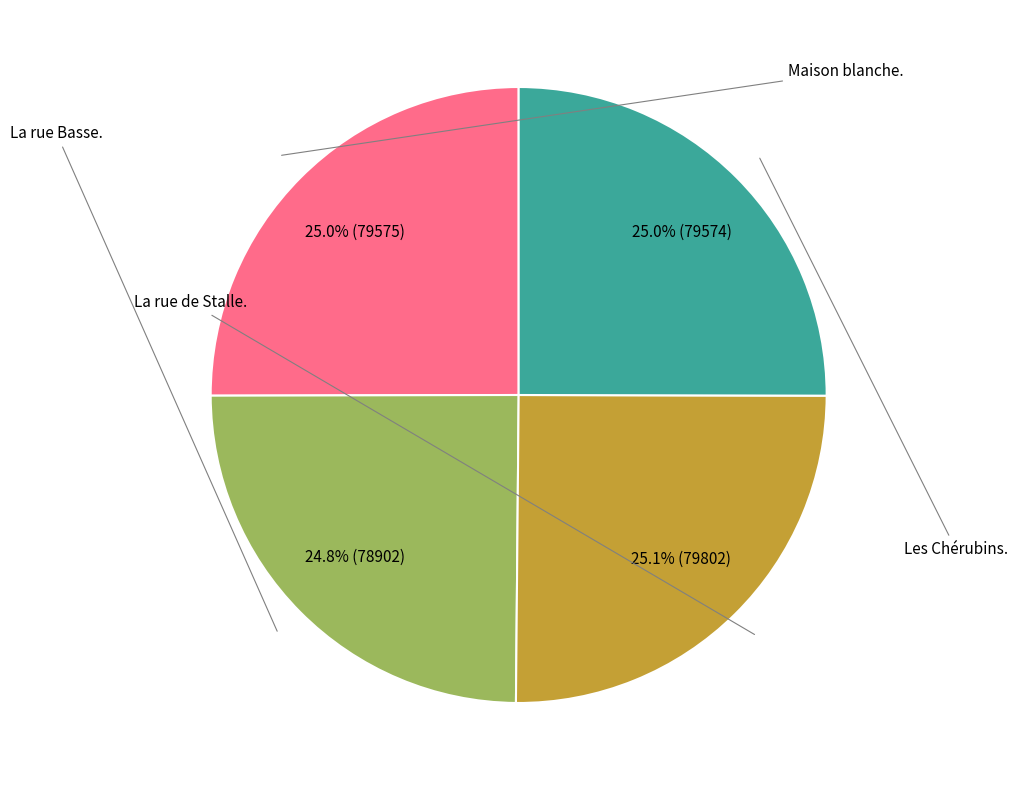

To the nearest percent, what is the average slice percentage?

25%